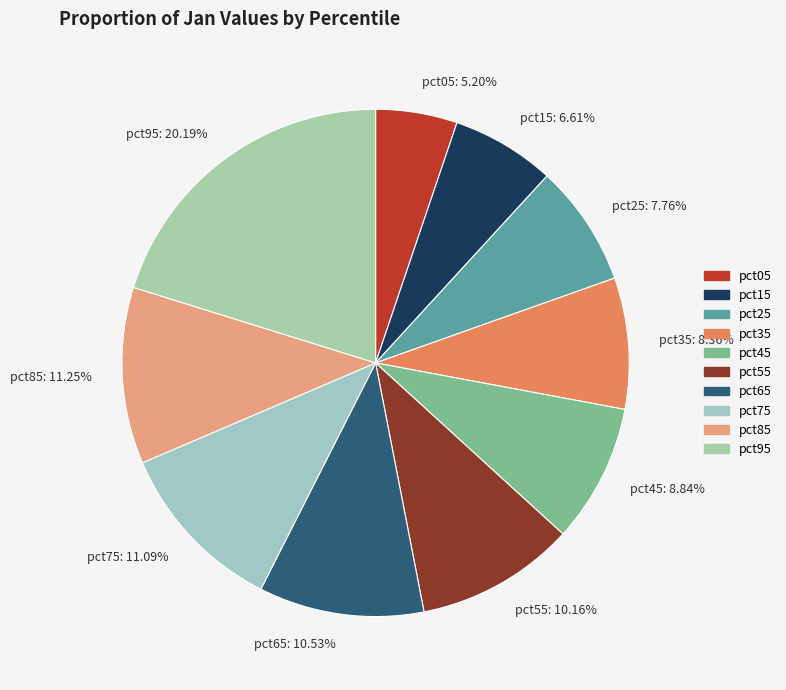

Is pct15 the majority of the pie?

No